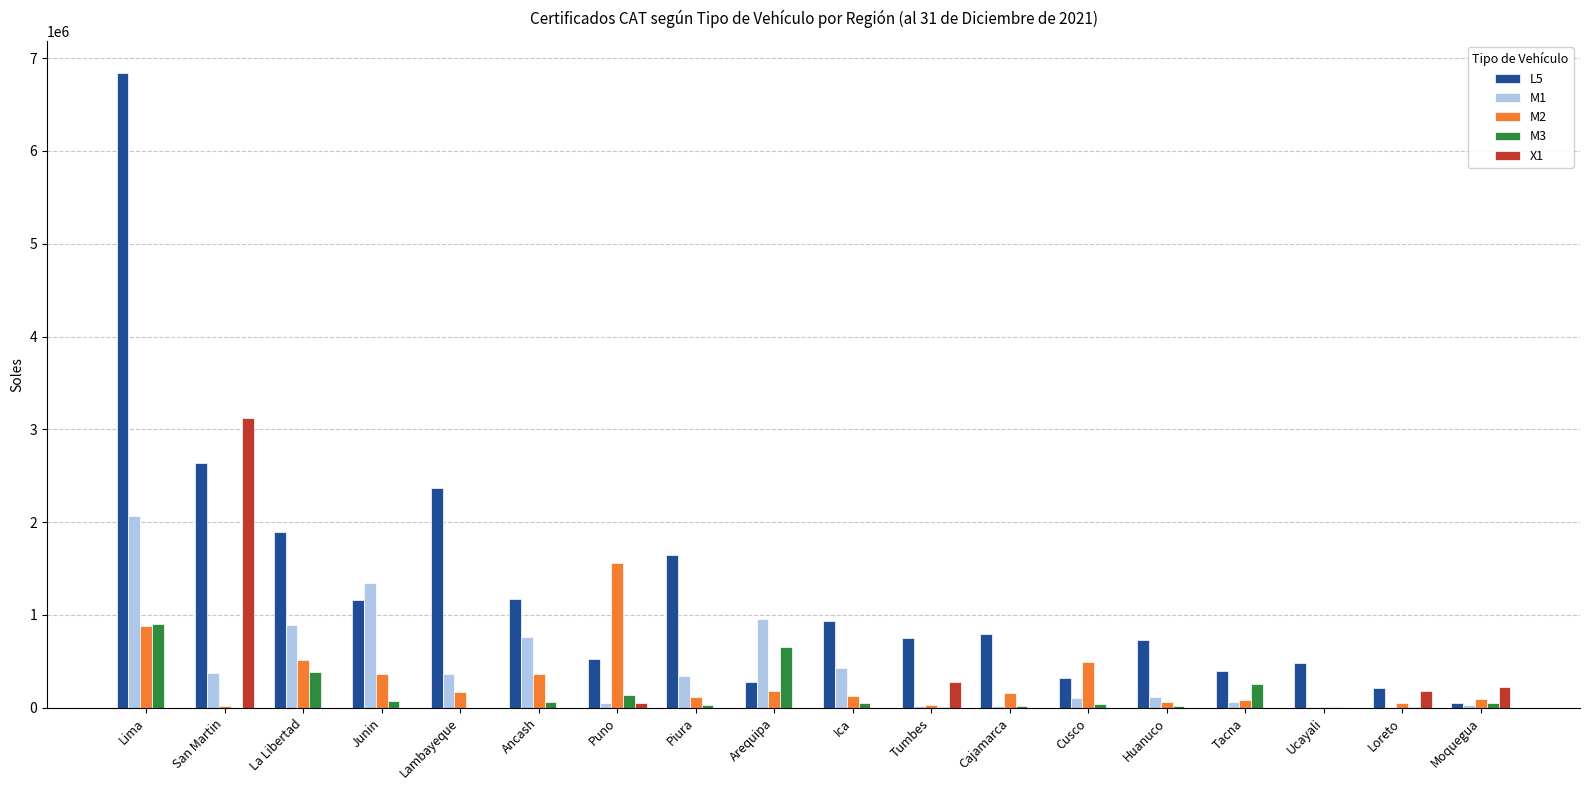

At which category does the chart reach its peak across all series?

Lima